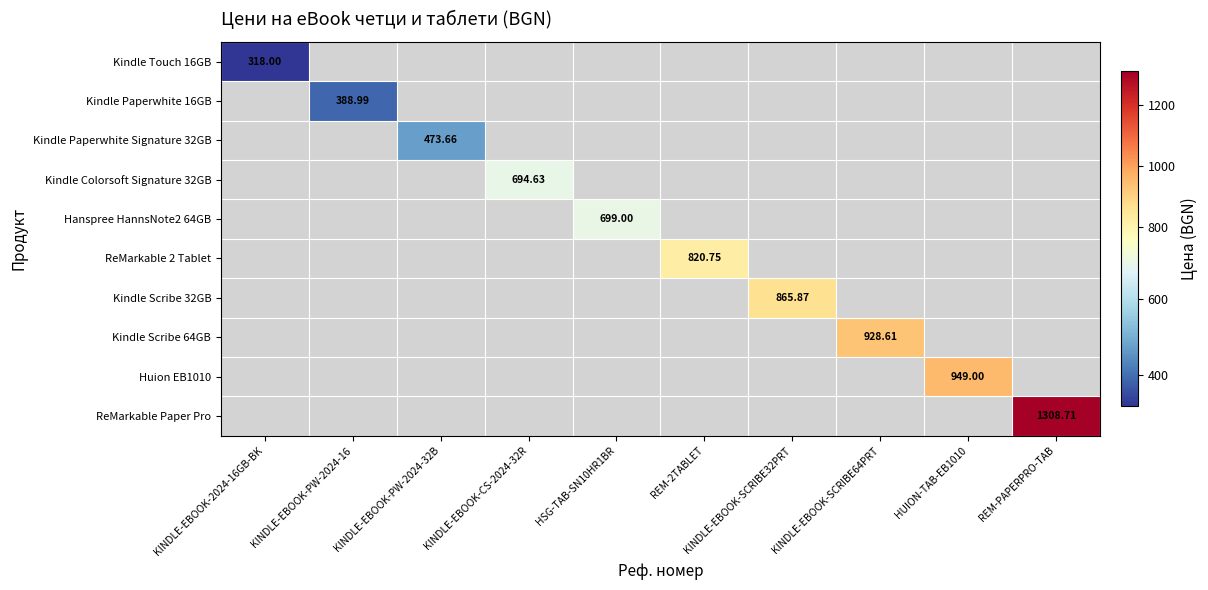

Which series has the widest spread of values?

Kindle Touch 16GB